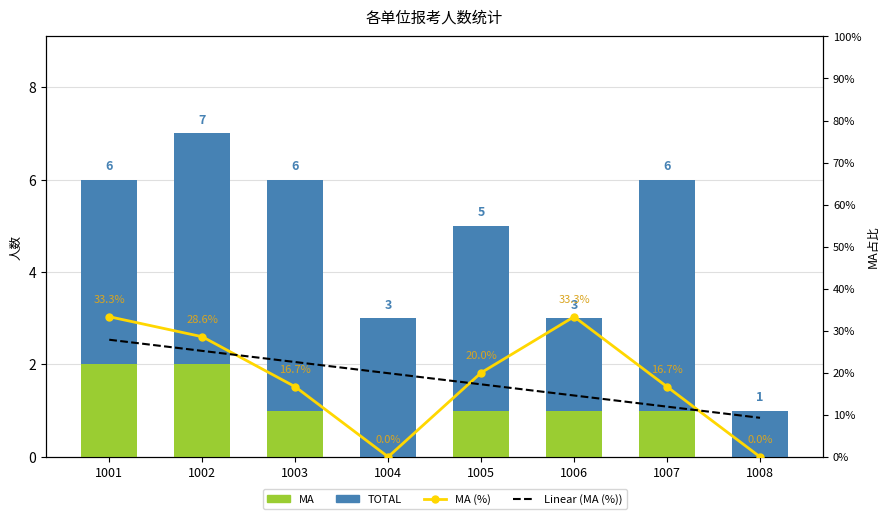

Does the chart contain stacked bars?

No